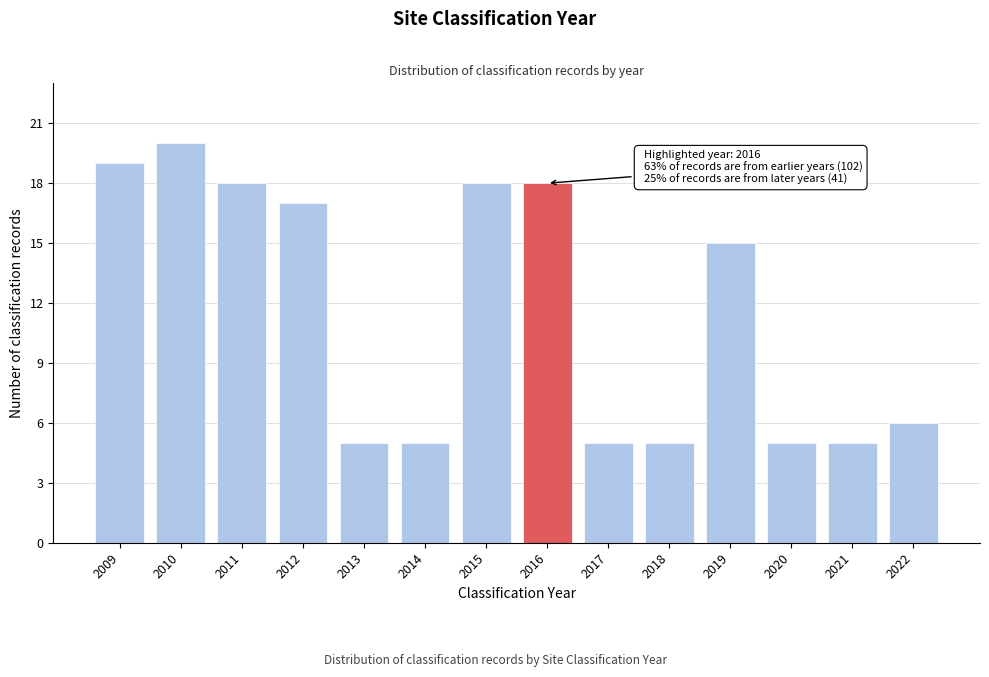

Reading left to right, transcribe all the data shown in this chart.

19	20	18	17	5	5	18	18	5	5	15	5	5	6